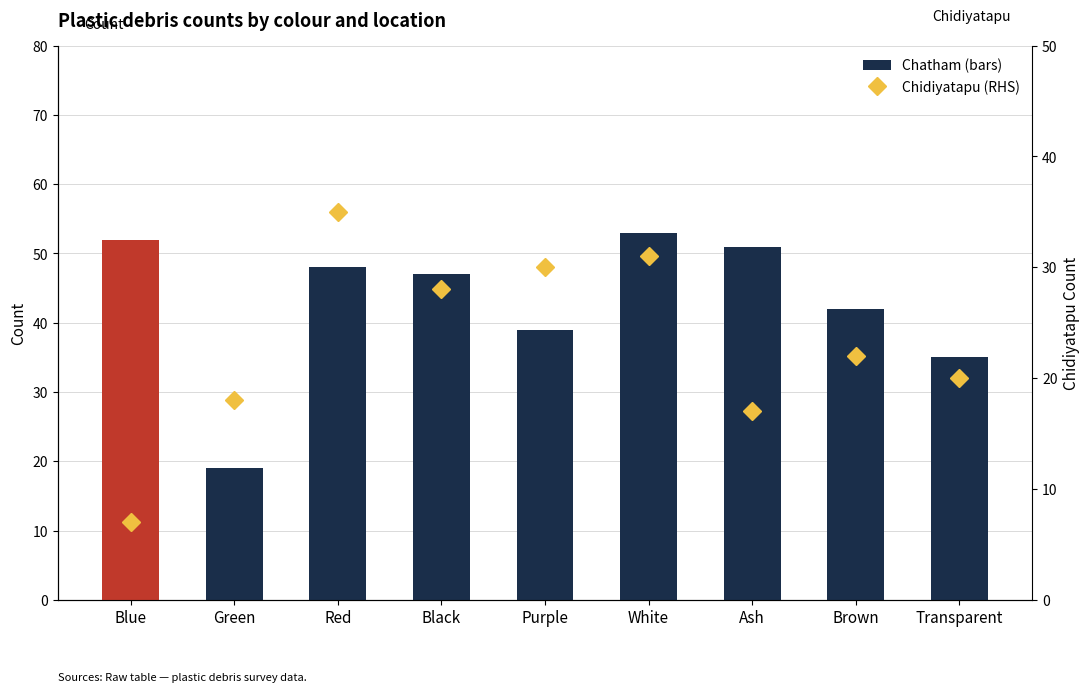

List the series in order of their peak value, highest first.

Janglighat, Chatham, Chidiyatapu (RHS), Dignabad, Guptapara, Wandoor